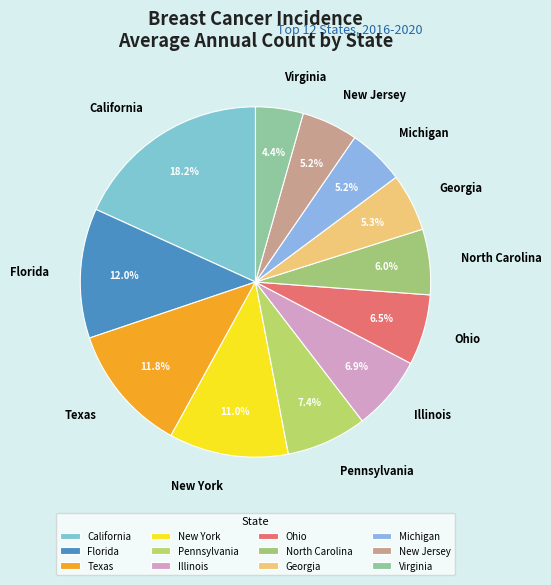

Does any single category account for the majority?

No